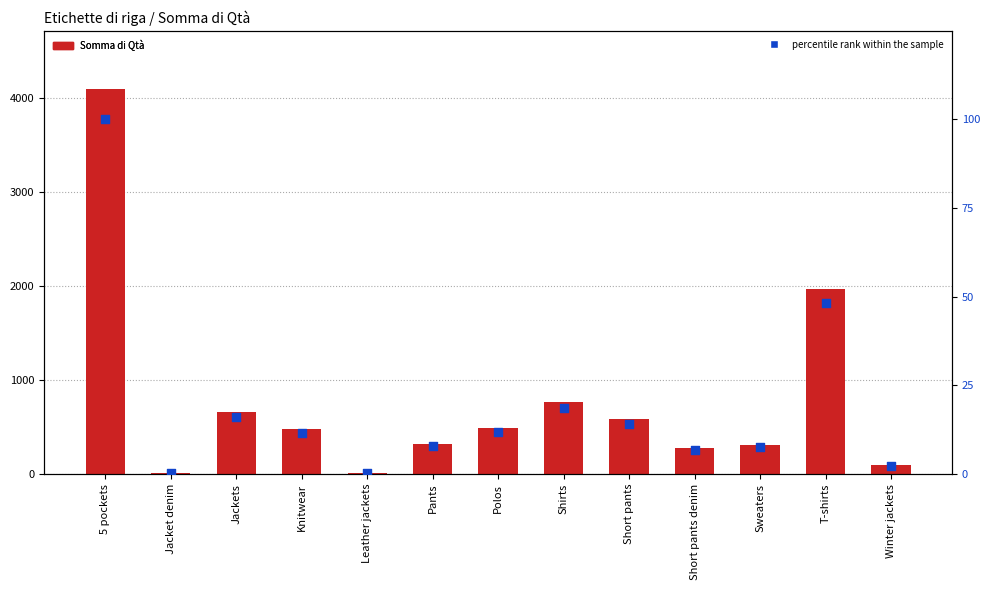

Which series contains the lowest Y value?

percentile rank within the sample